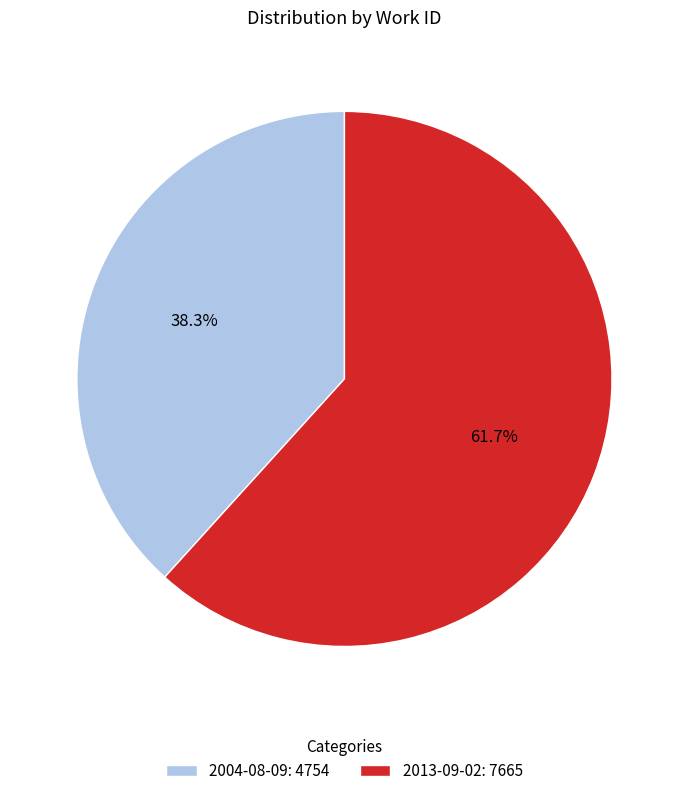

Which category has the smallest portion of the pie?

2004-08-09